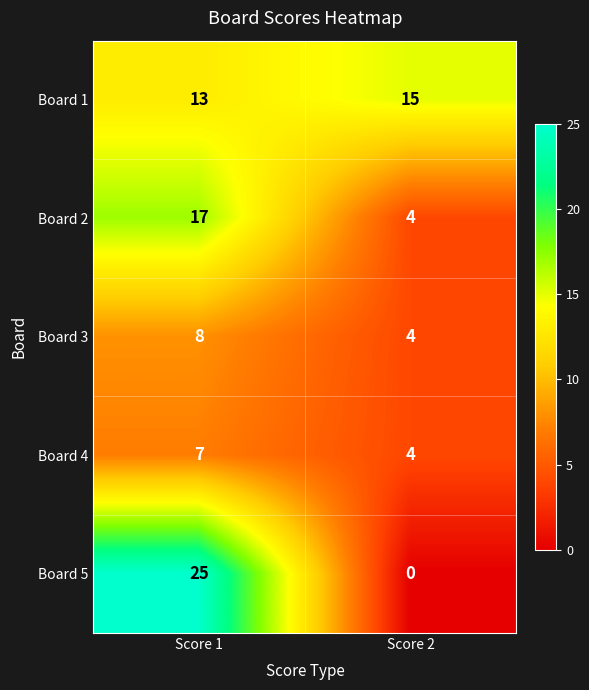

Rank the series at Score 1 from lowest to highest value.

Board 4, Board 3, Board 1, Board 2, Board 5